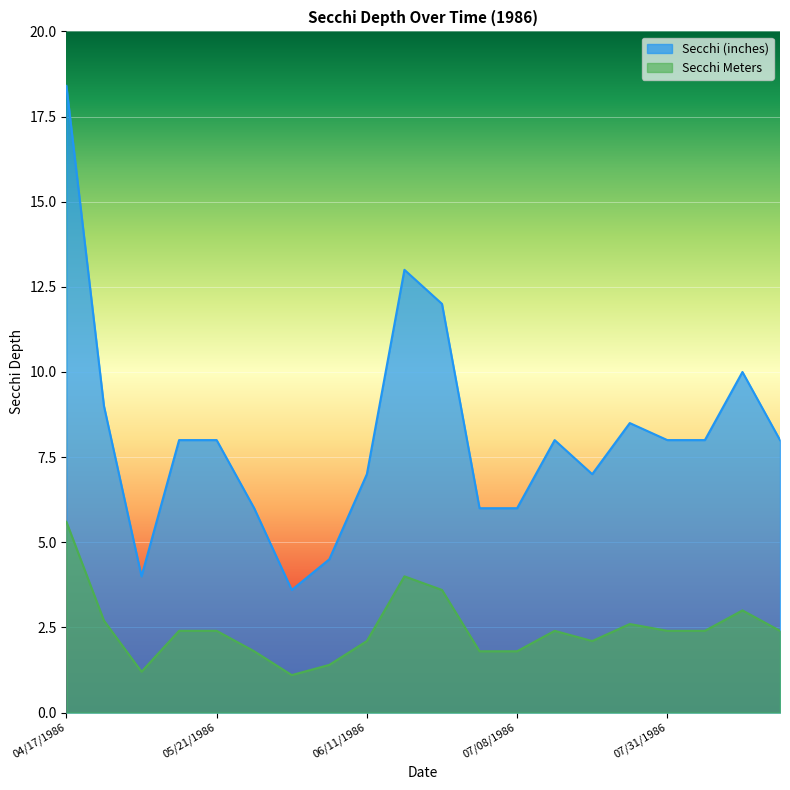

Which series has the widest spread of values?

Secchi (inches)